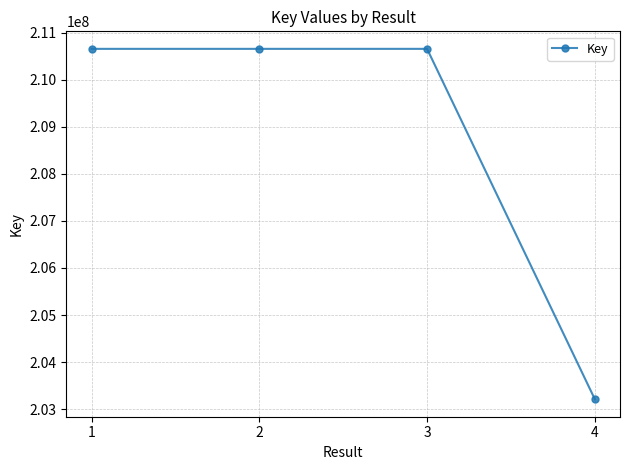

What is the difference between the maximum and minimum values?

7443229